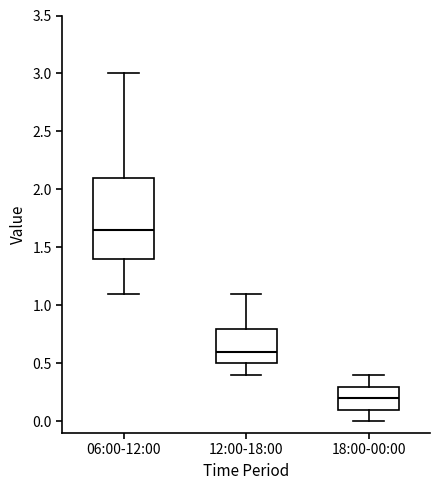

Comparing the boxes themselves (not the whiskers), which one is the tallest?

06:00-12:00